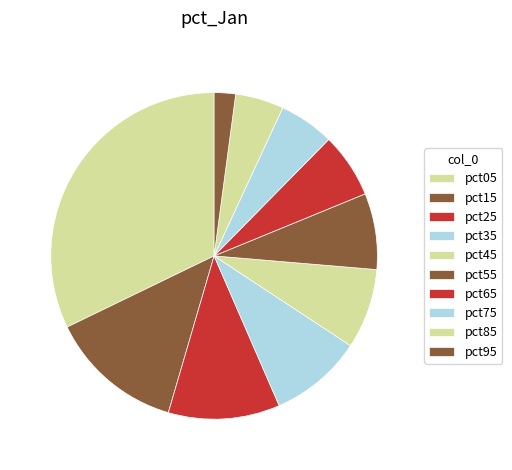

Count the number of slices in the pie.

10